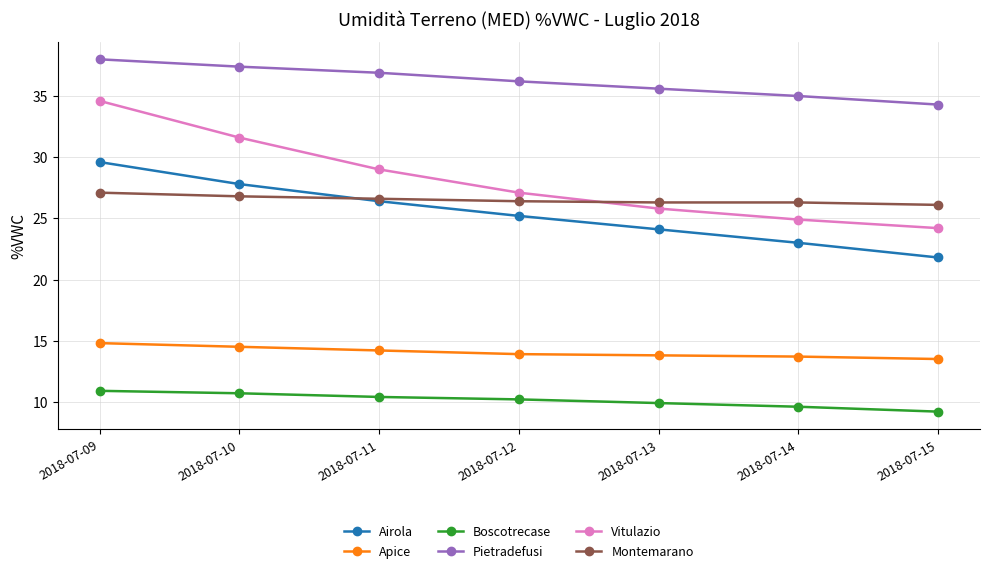

What is the difference between the Apice values at 2018-07-14 and 2018-07-11?

0.5